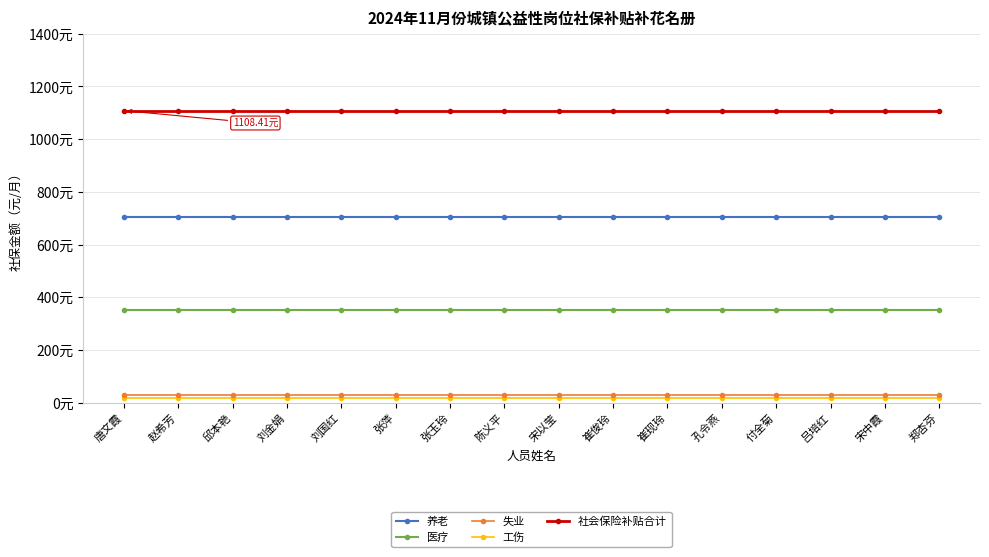

Which label corresponds to the smallest value in the chart?

唐文霞